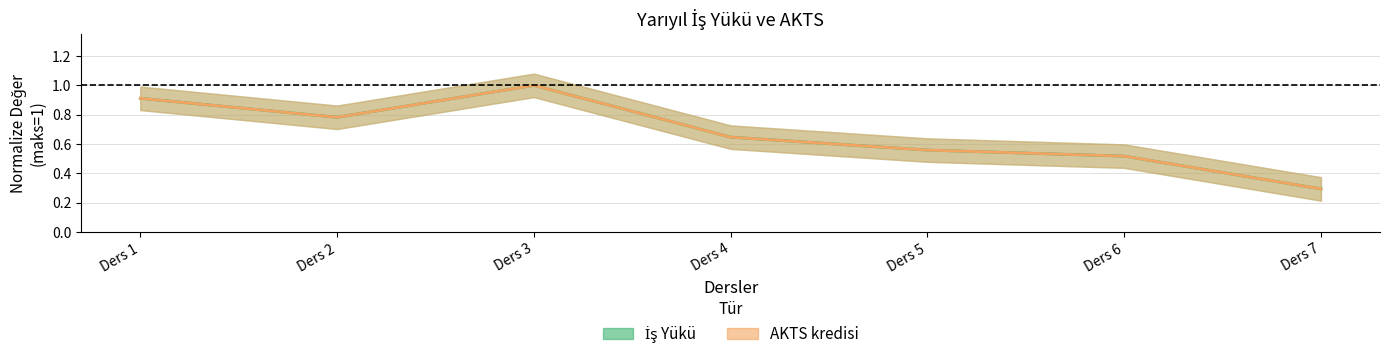

The value of İş Yükü at Ders 7 is 0.3. True or false?

True